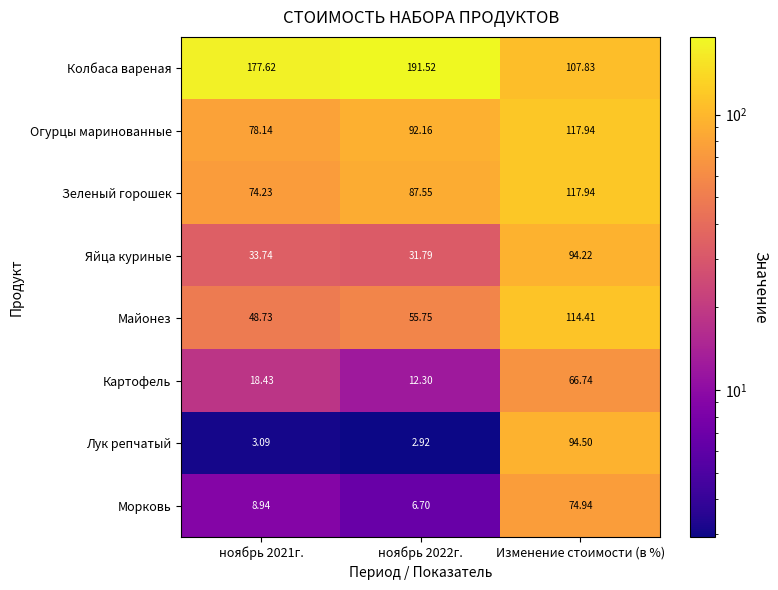

Between ноябрь 2021г. and Изменение стоимости (в %), which series saw the biggest shift?

Лук репчатый